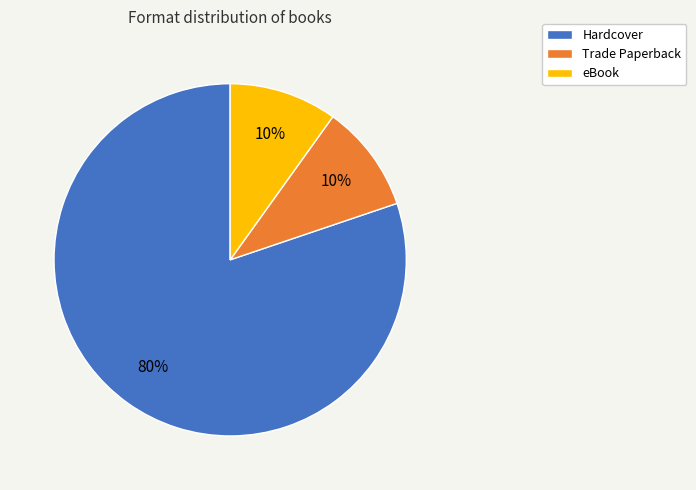

How many slices are in this pie chart?

3